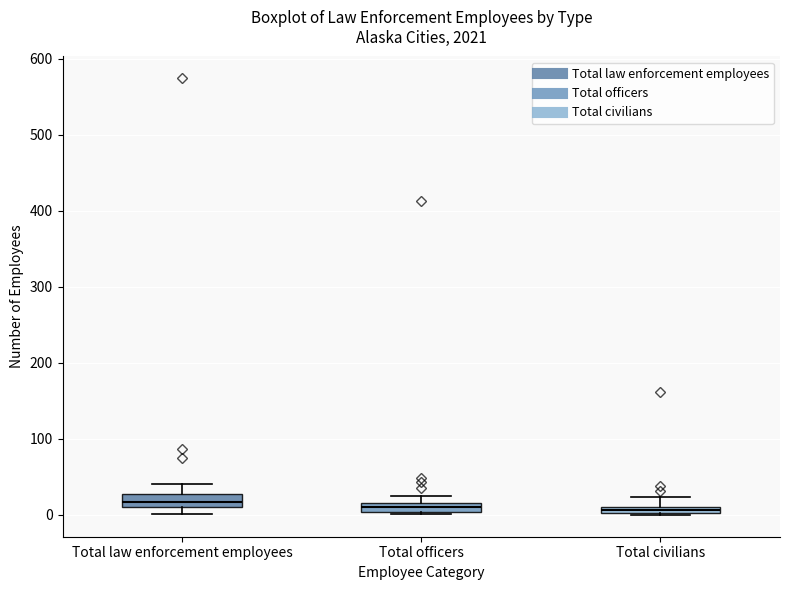

Where is the upper edge of the box for Total officers on the y-axis? The values are not printed on the chart, so give them approximately, as read against the axis.

20